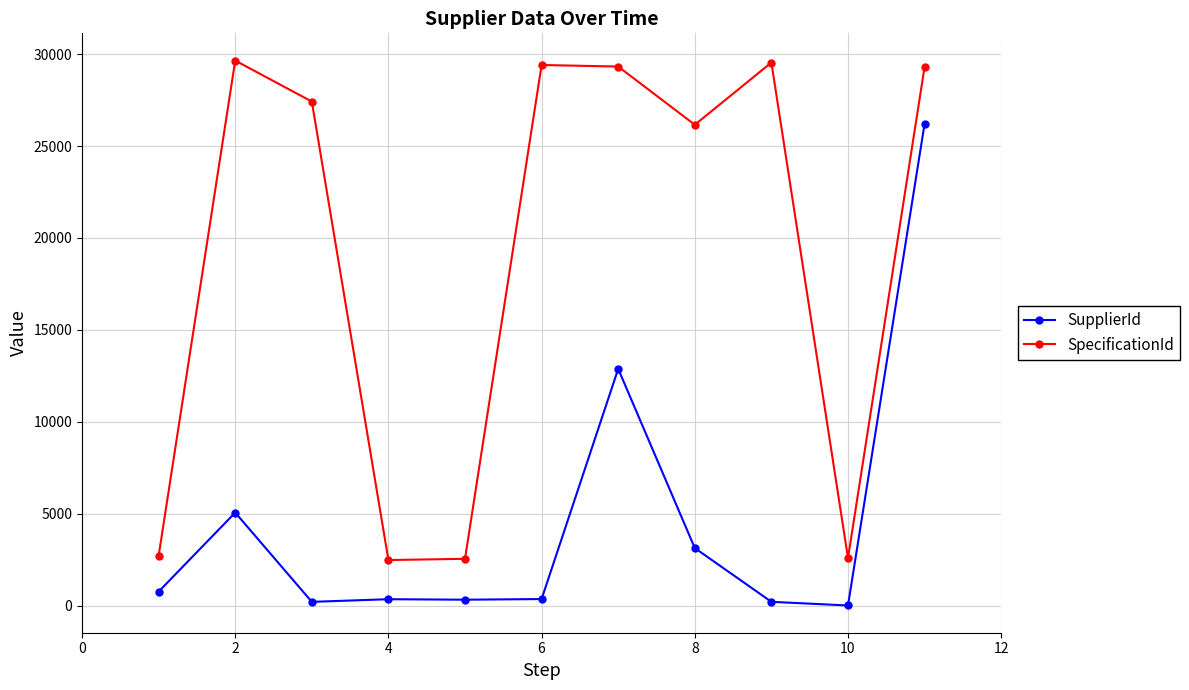

What is the average value of the SpecificationId series?

19195